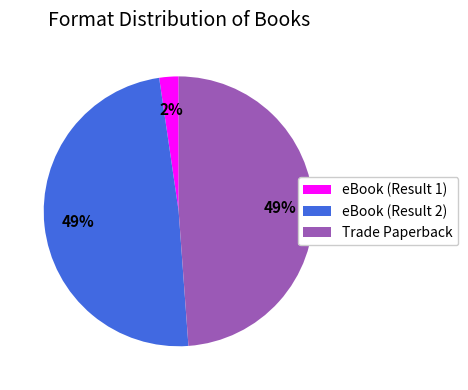

Does any single category account for the majority?

No